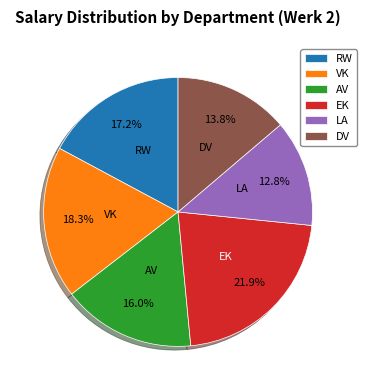

Is EK the majority of the pie?

No